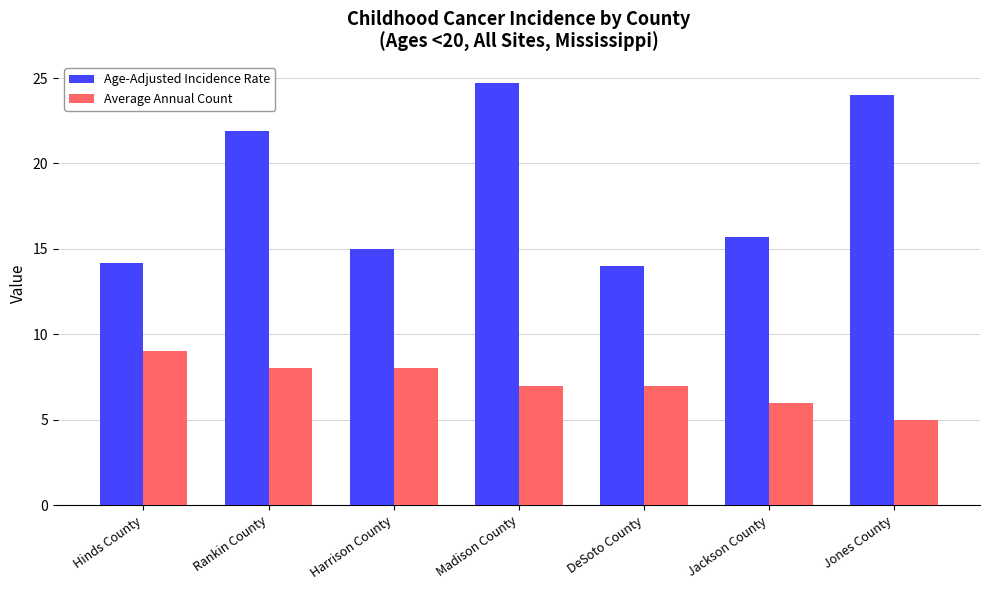

What value does the Age-Adjusted Incidence Rate series have at Hinds County?

14.2